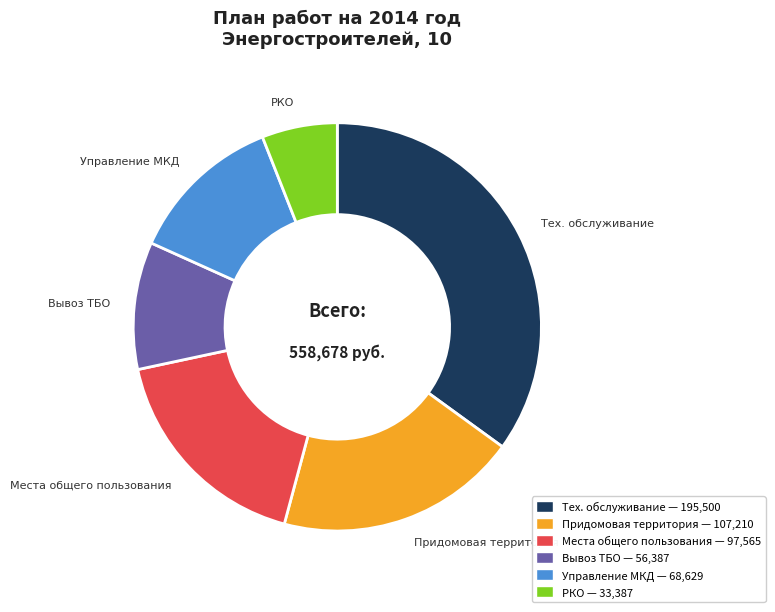

Is there a majority slice in this chart?

No